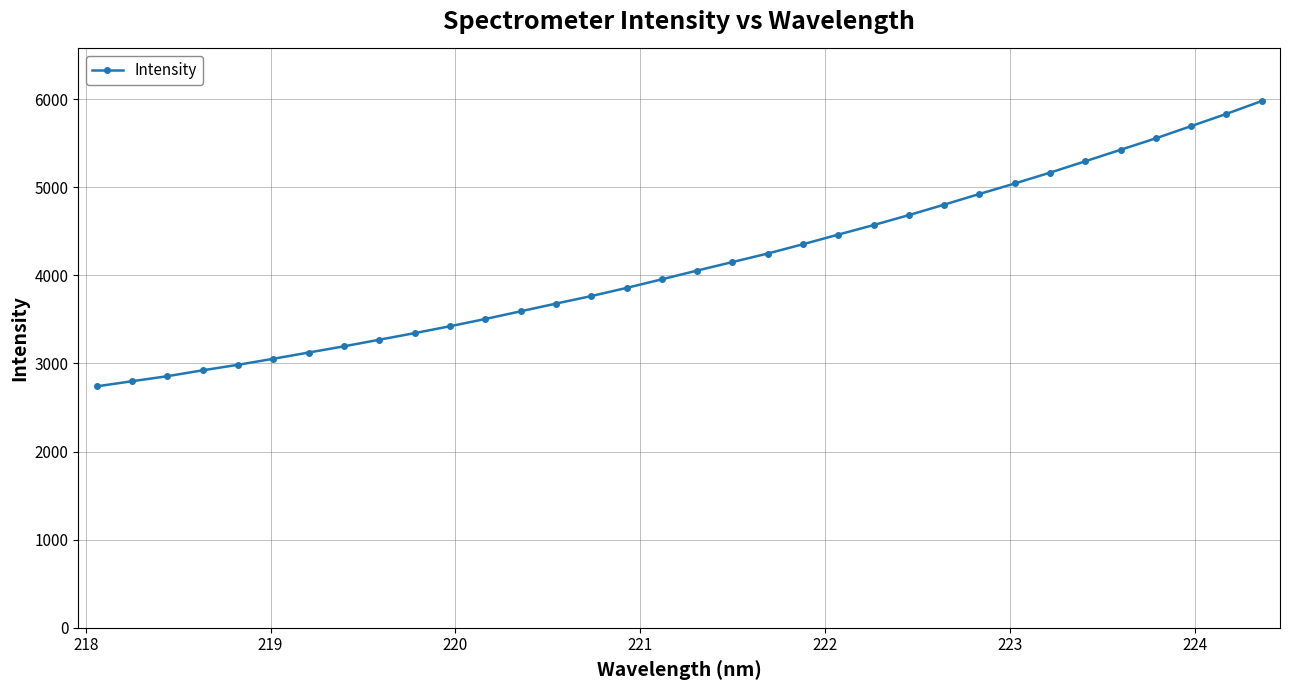

Count the number of data series in this chart.

1